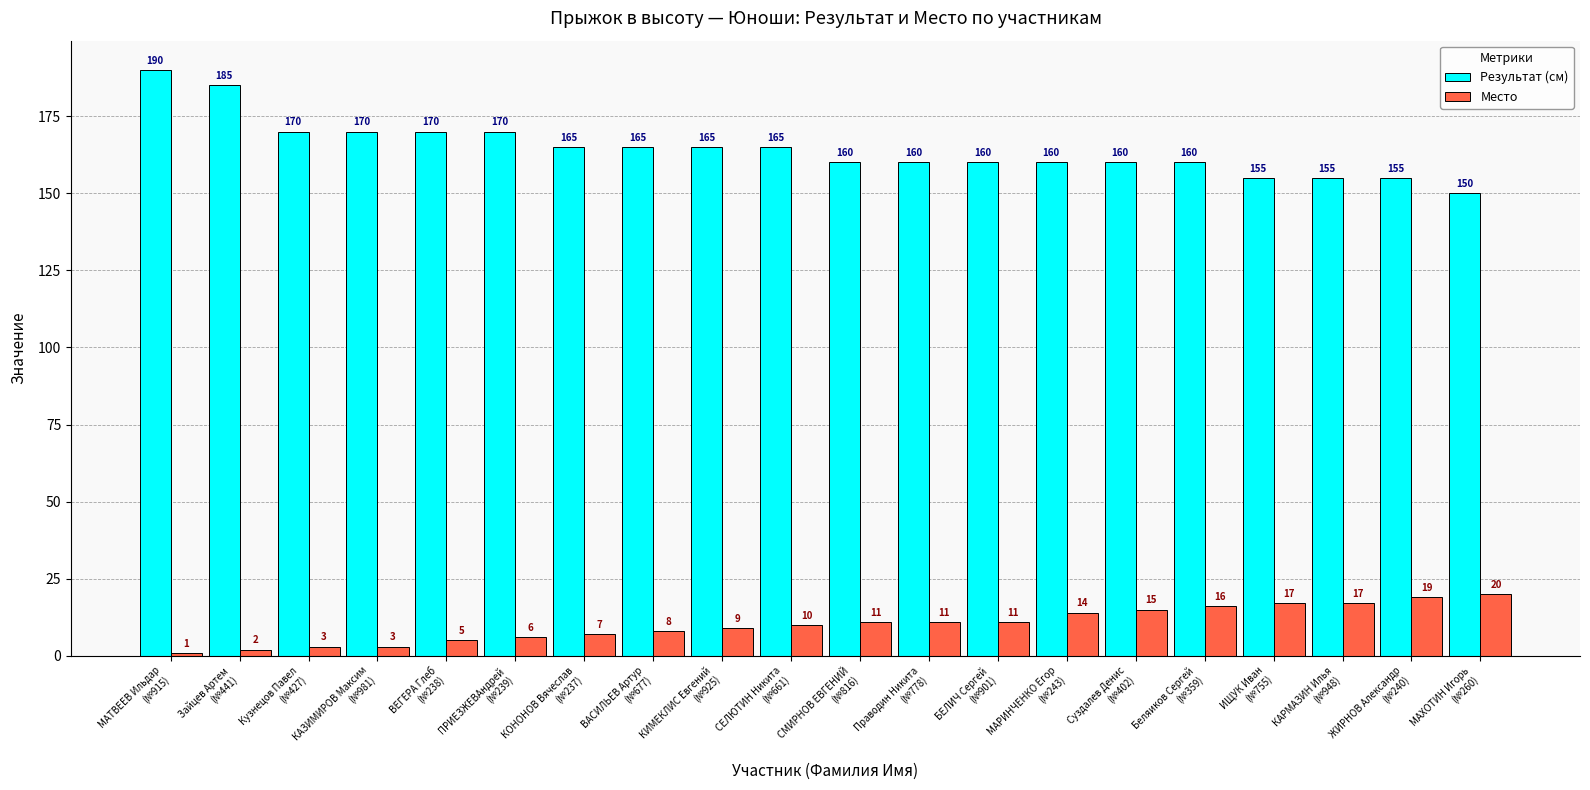

At which category is the sum across all series the highest?

МАТВЕЕВ Ильдар
(№915)